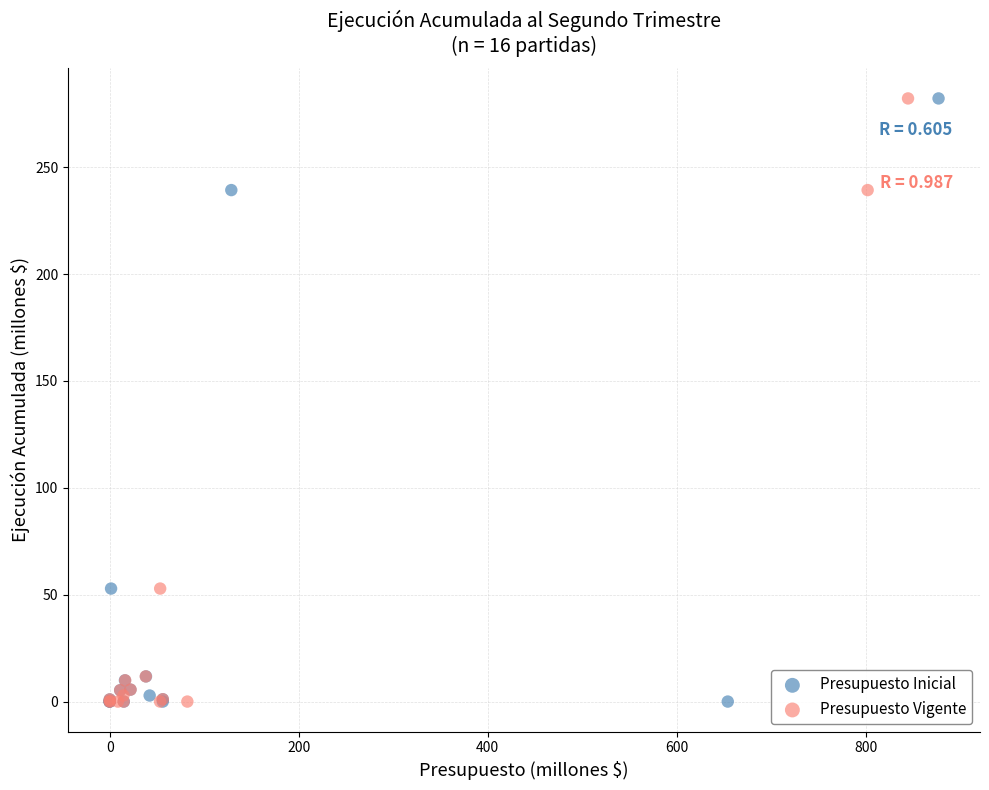

What are all the series names shown in the legend?

Presupuesto Inicial, Presupuesto Vigente